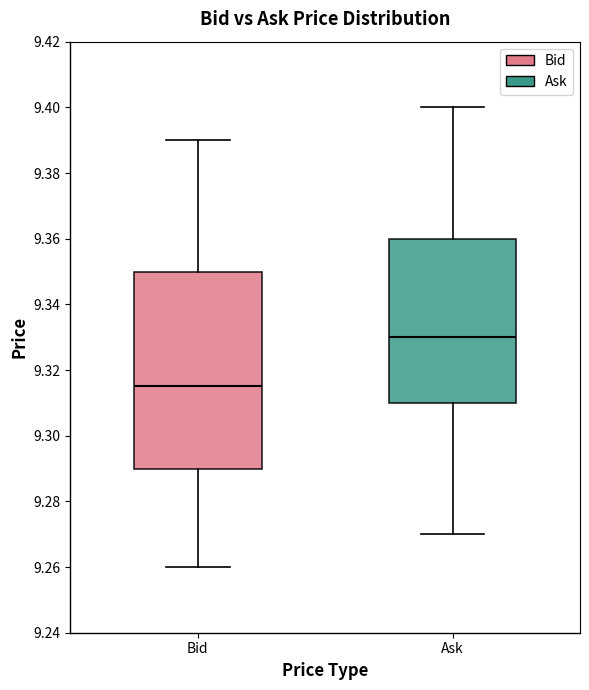

Where is the upper edge of the box for Bid on the y-axis? The values are not printed on the chart, so give them approximately, as read against the axis.

9.350